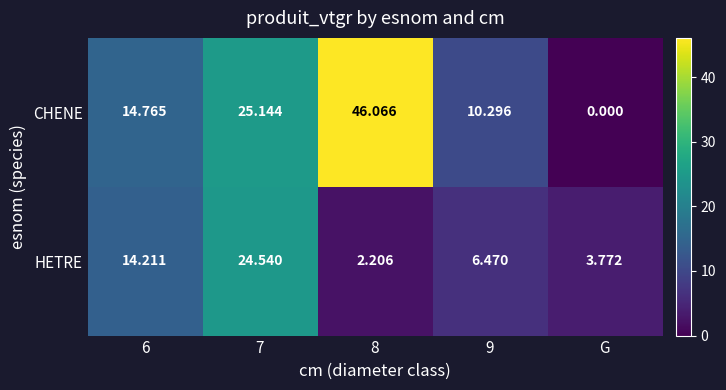

At how many categories does at least one series exceed 32?

1